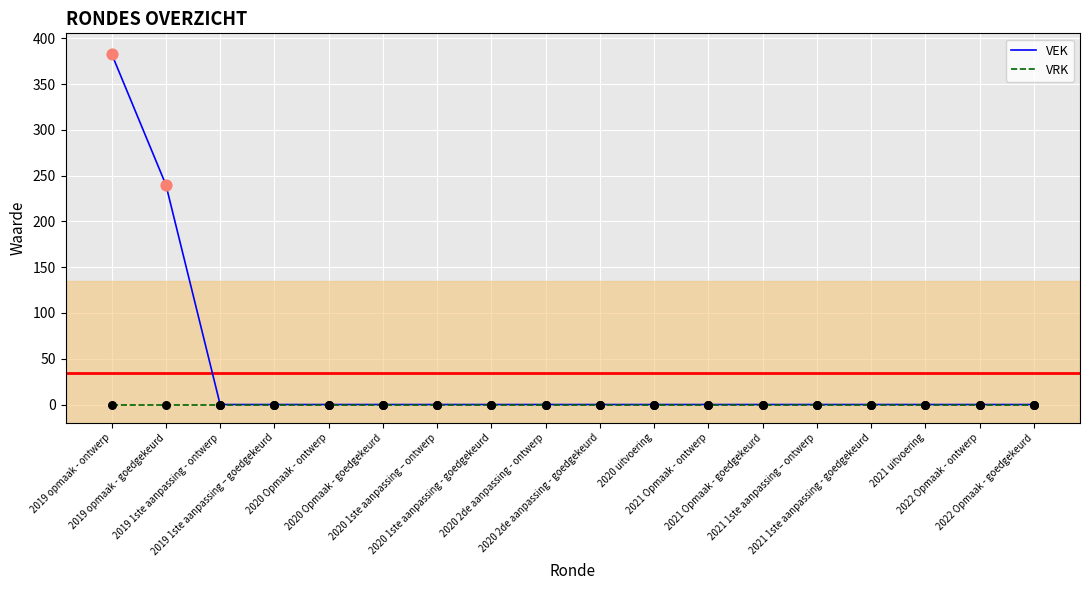

Which series has the largest range (max minus min)?

VEK